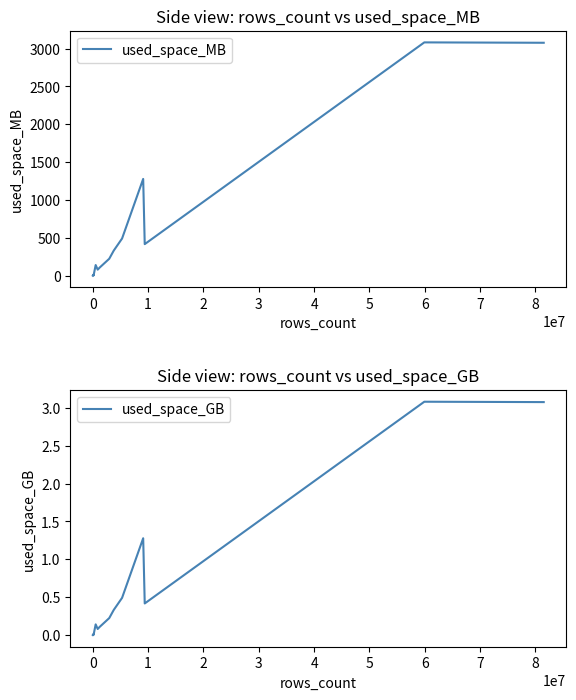

True or false: used_space_MB and used_space_GB intersect in this chart.

False